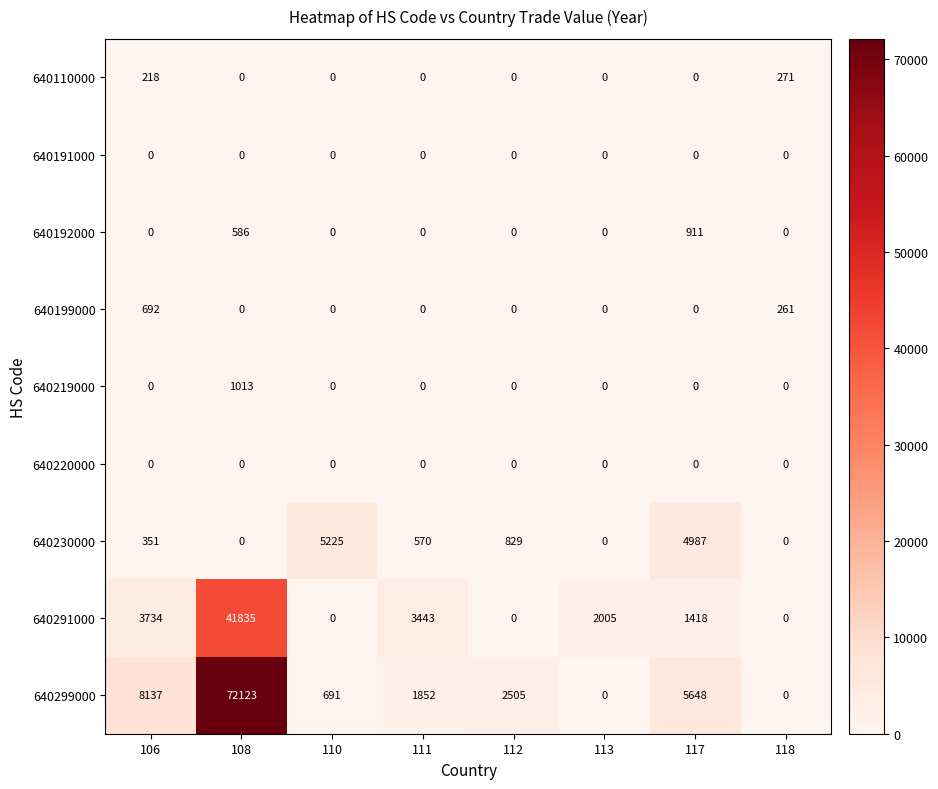

Which series changed the most between 111 and 112?

640291000